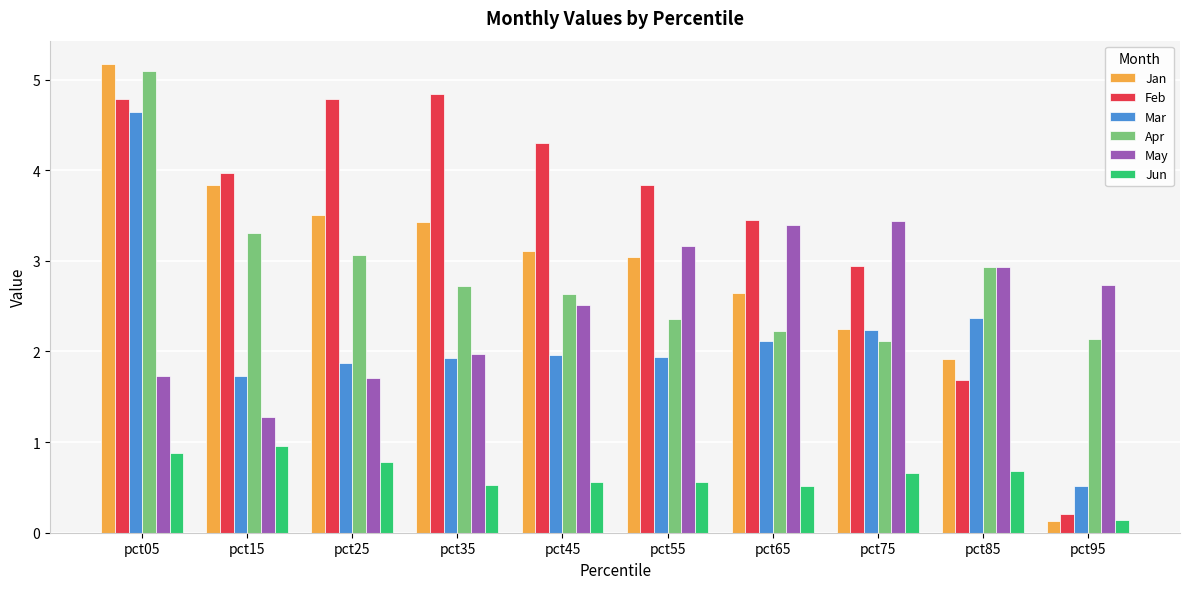

What is the lowest value of the Jun series?

0.1